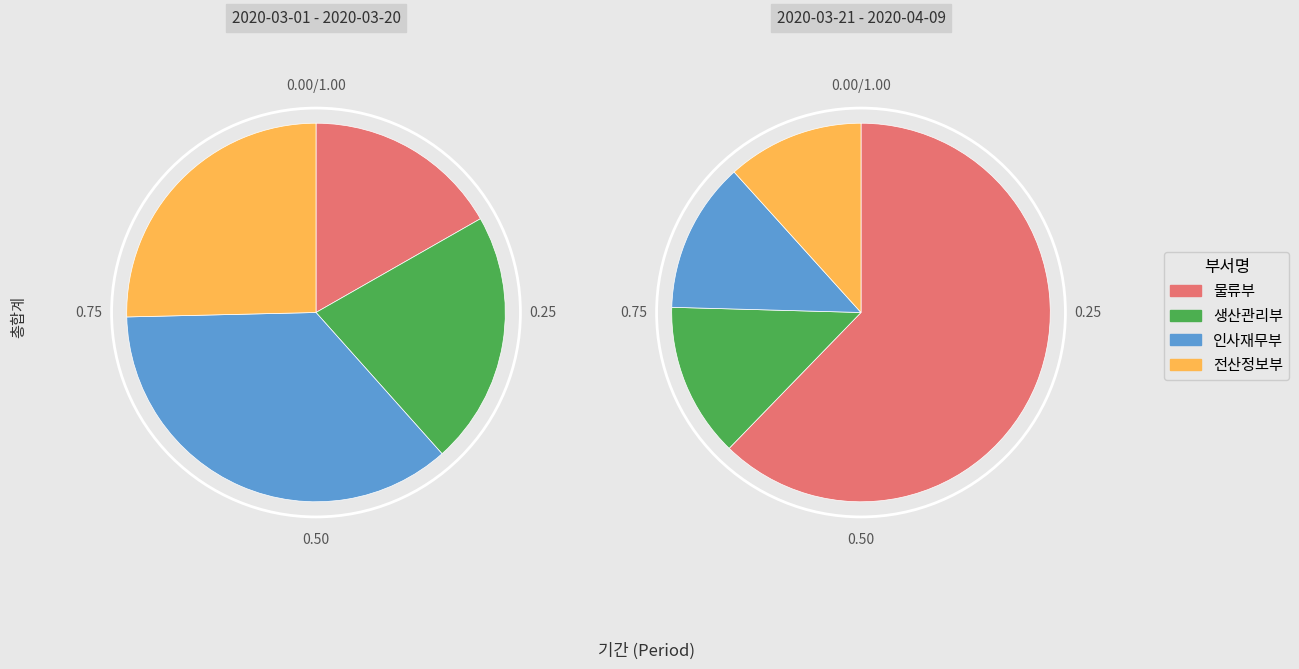

To the nearest percent, what is the average slice percentage?

25%